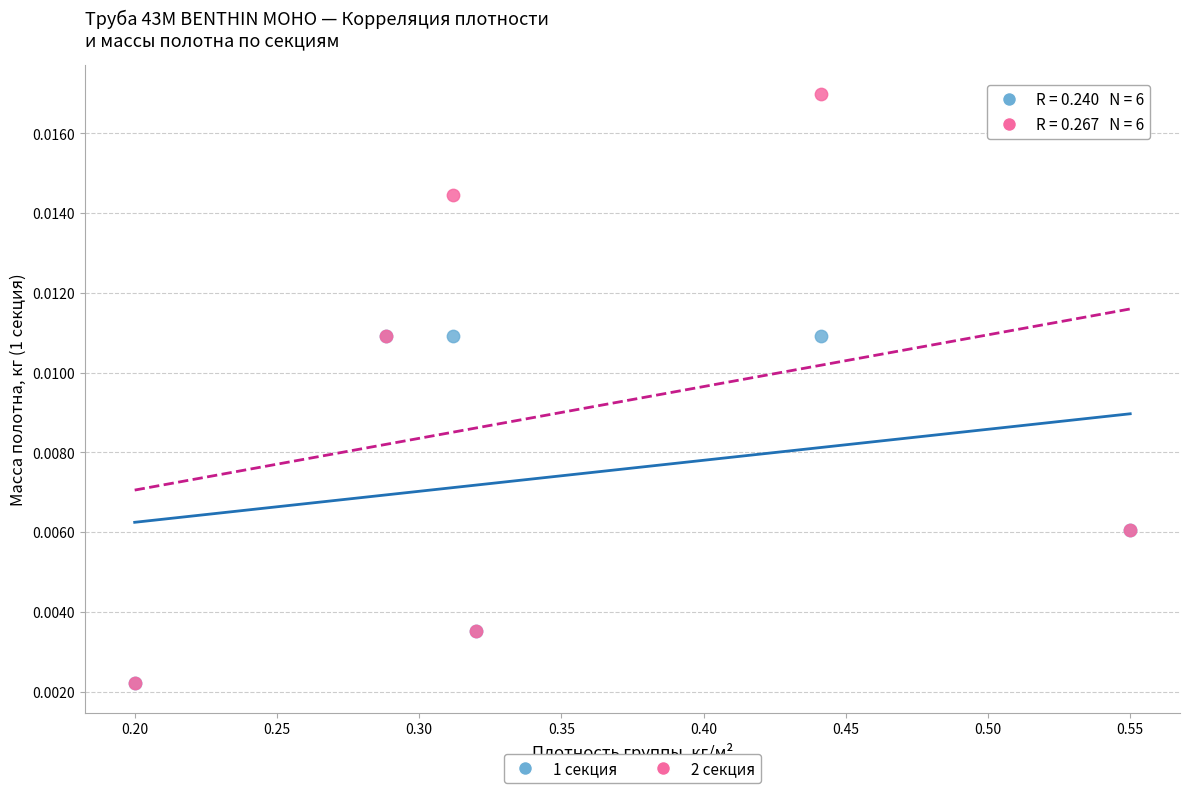

What are all the series names shown in the legend?

1 секция, 2 секция